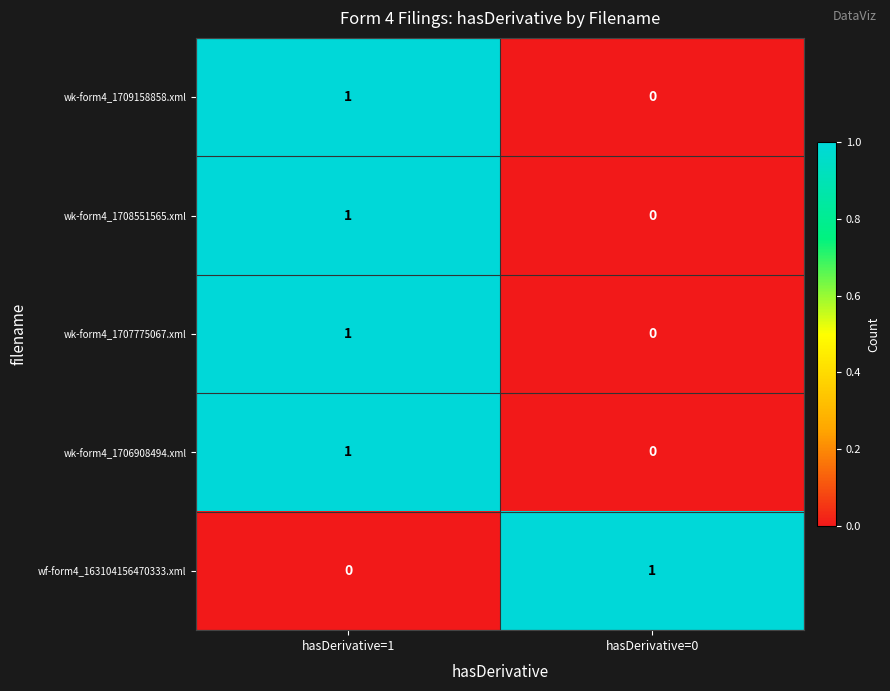

How many series are shown in this chart?

5